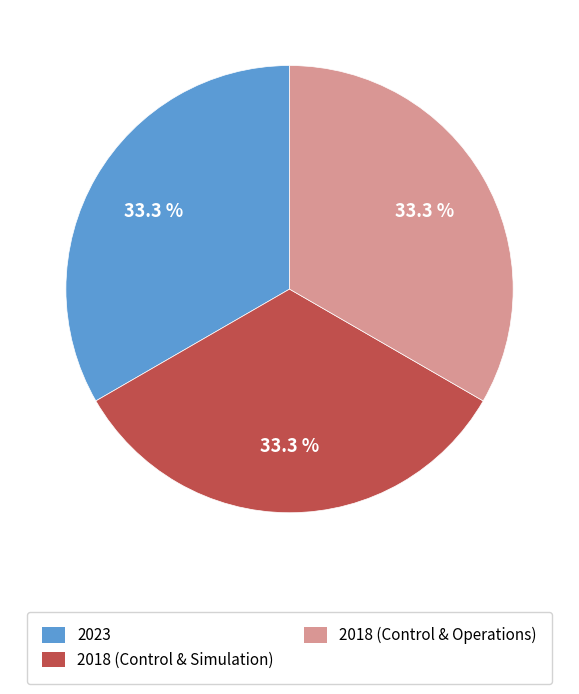

To the nearest percent, what percentage of the pie is 2018 (Control & Simulation)?

33%